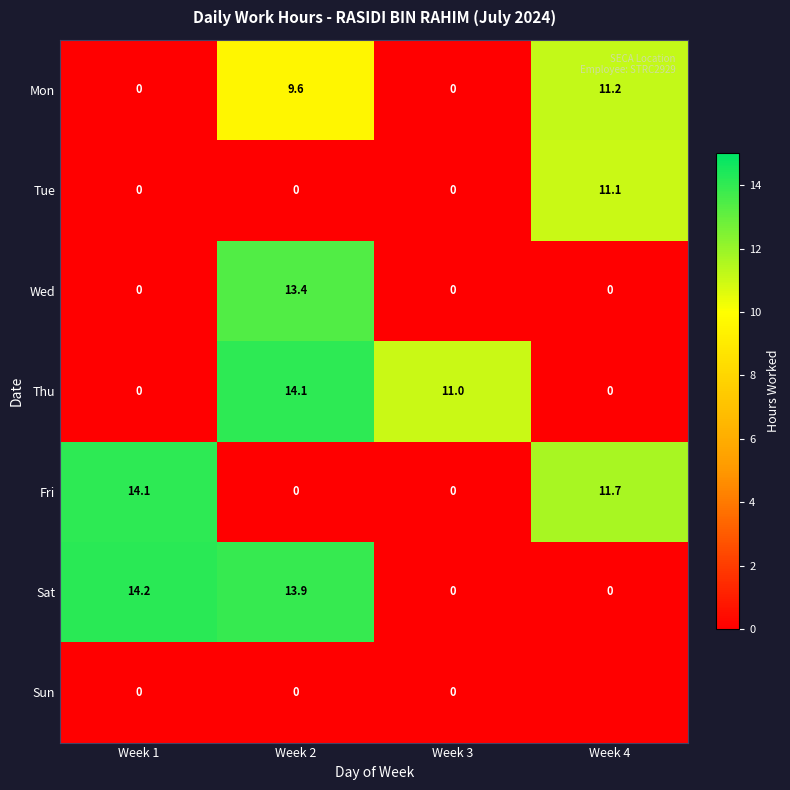

The Wed series shows -6.7 at Week 3. True or false?

False